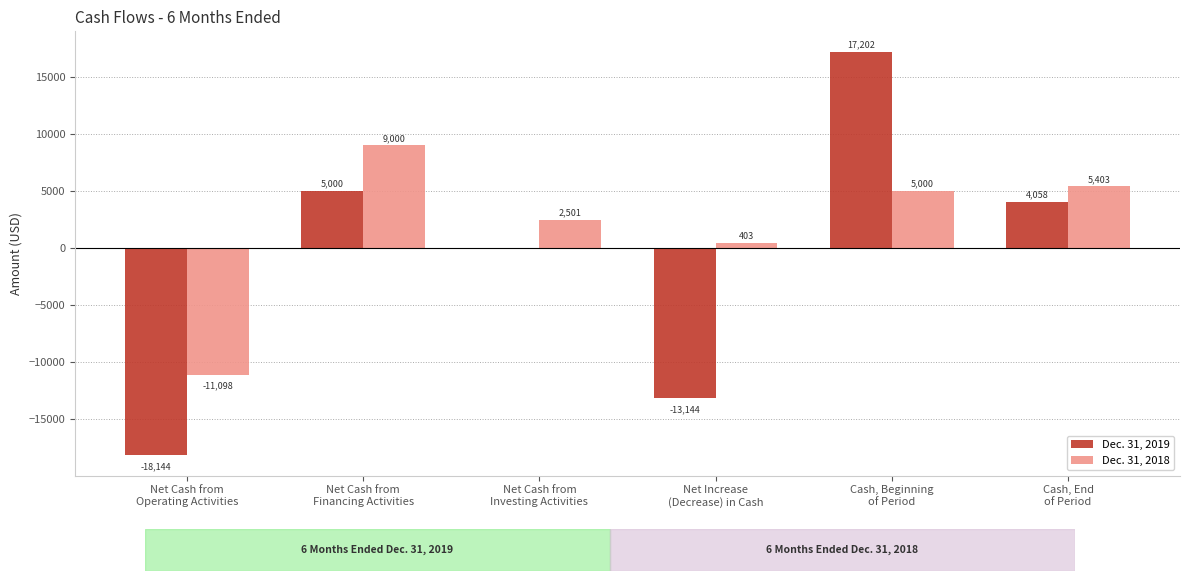

Which series has the largest total across all categories?

Dec. 31, 2018